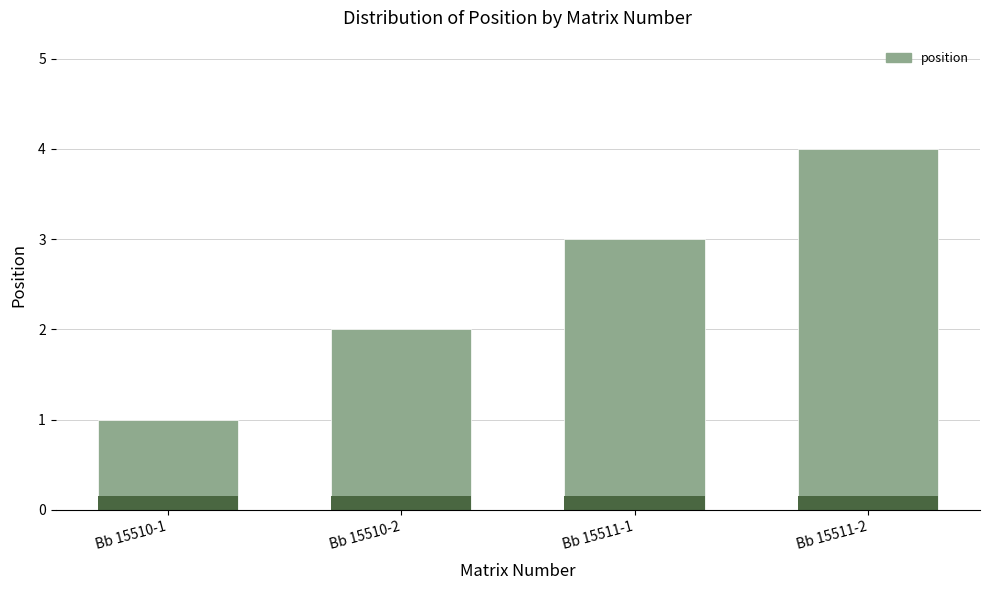

Approximately how many times larger is the value at Bb 15510-1 compared to Bb 15511-1?

0.3